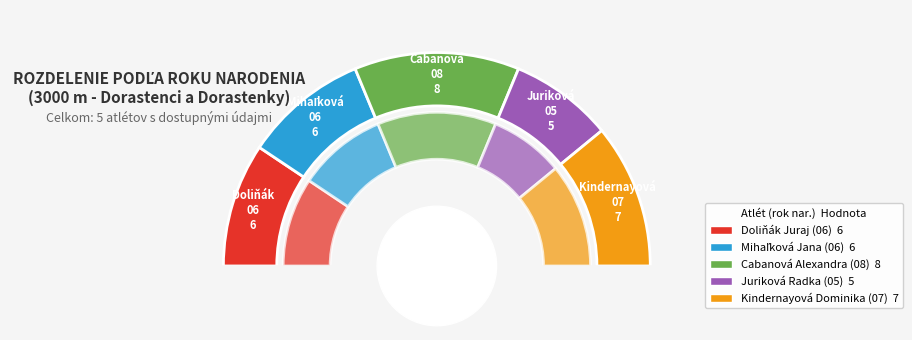

What is the change in value from 3000 m - Dorastenci (Doliňák Juraj) to 3000 m - Dorastenky (Kindernayová Dominika)?

+1